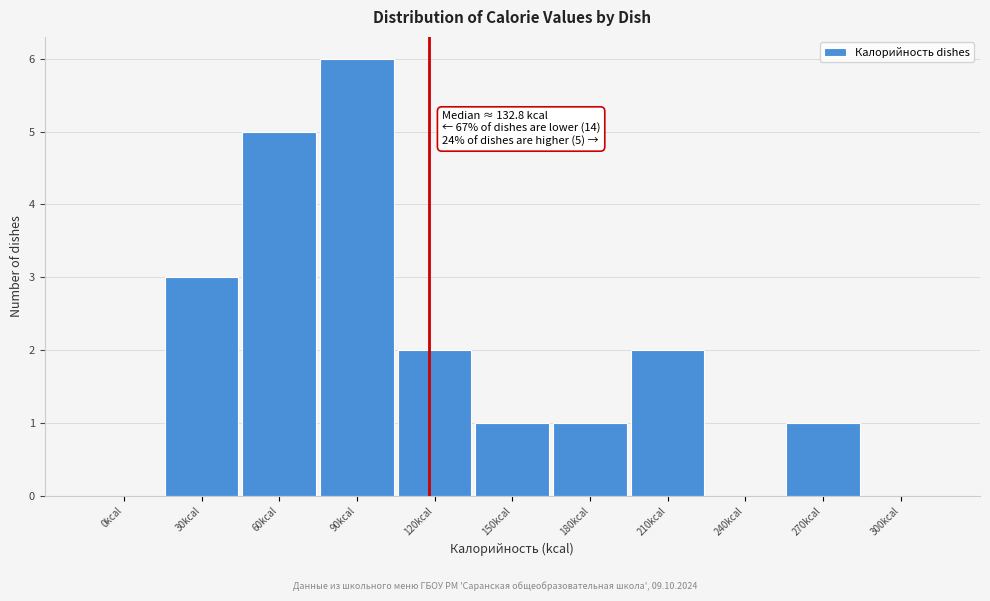

Reading left to right, extract all data points from this chart.

0kcal=0	30kcal=3	60kcal=5	90kcal=6	120kcal=2	150kcal=1	180kcal=1	210kcal=2	240kcal=0	270kcal=1	300kcal=0